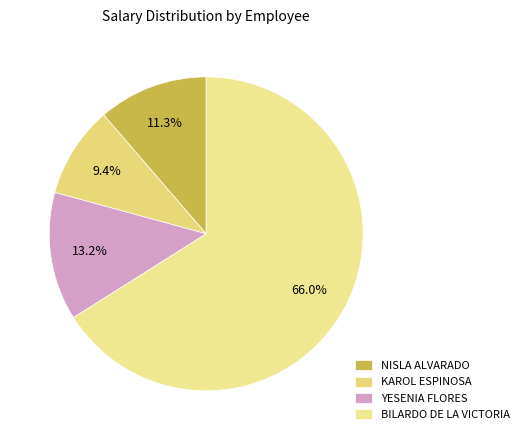

Is the sum of BILARDO DE LA VICTORIA and KAROL ESPINOSA greater than half?

Yes